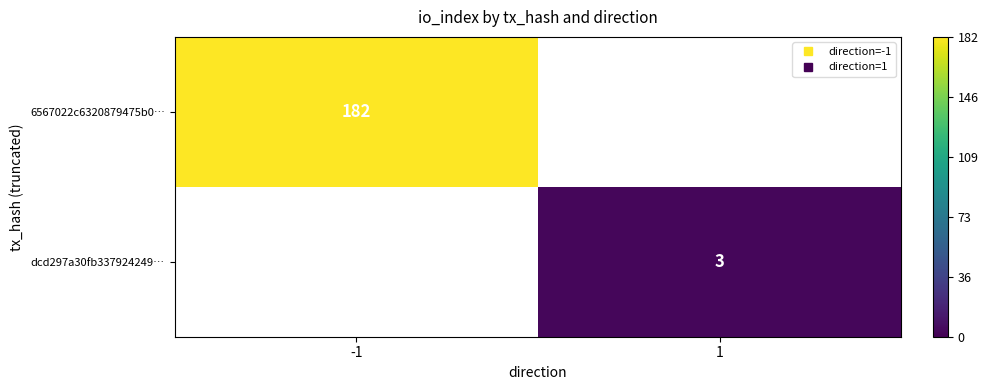

Rank the categories by 6567022c6320879475b0… value from lowest to highest.

-1, 1